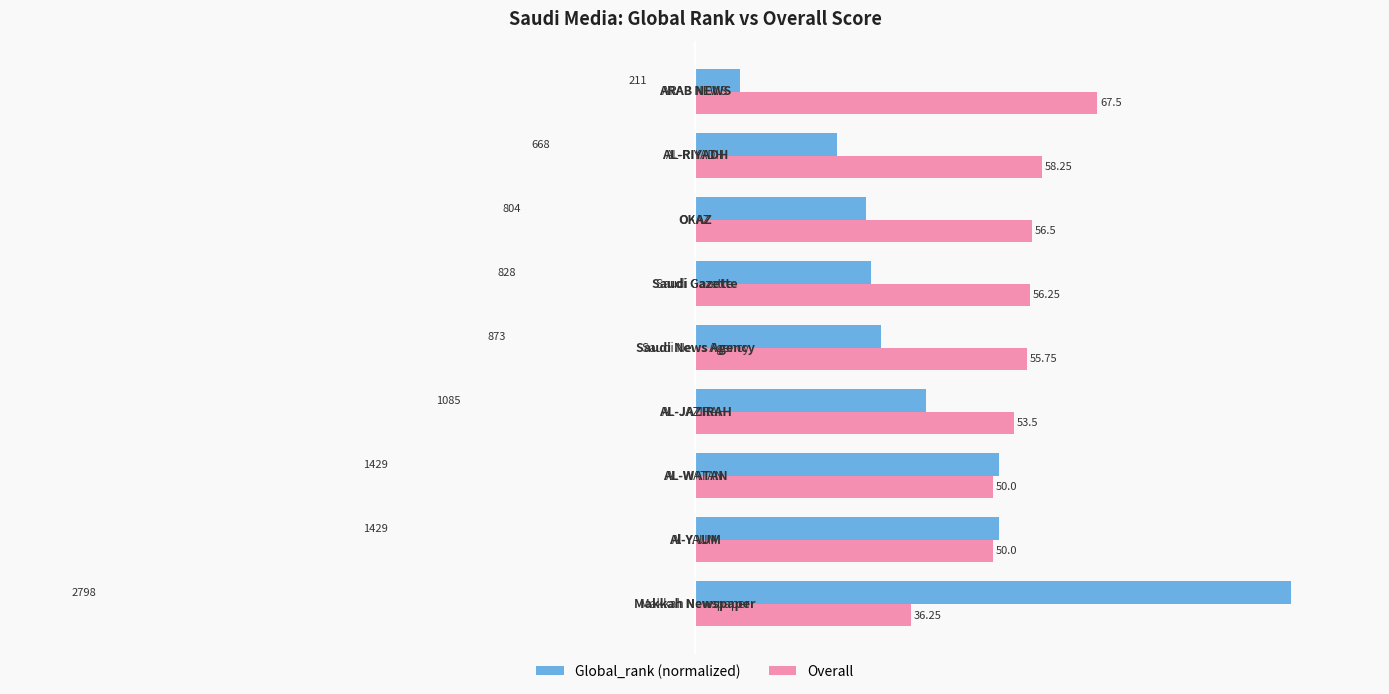

At how many categories does at least one series exceed 20?

9